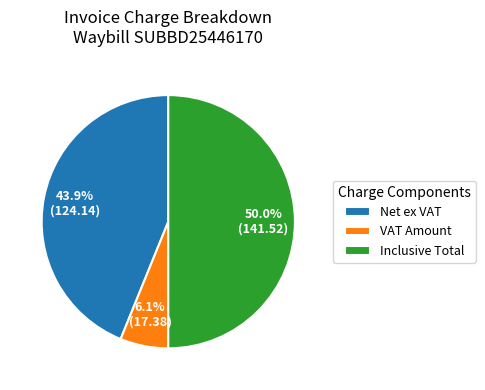

To the nearest percent, what is the difference between the largest and smallest slice percentages?

44%